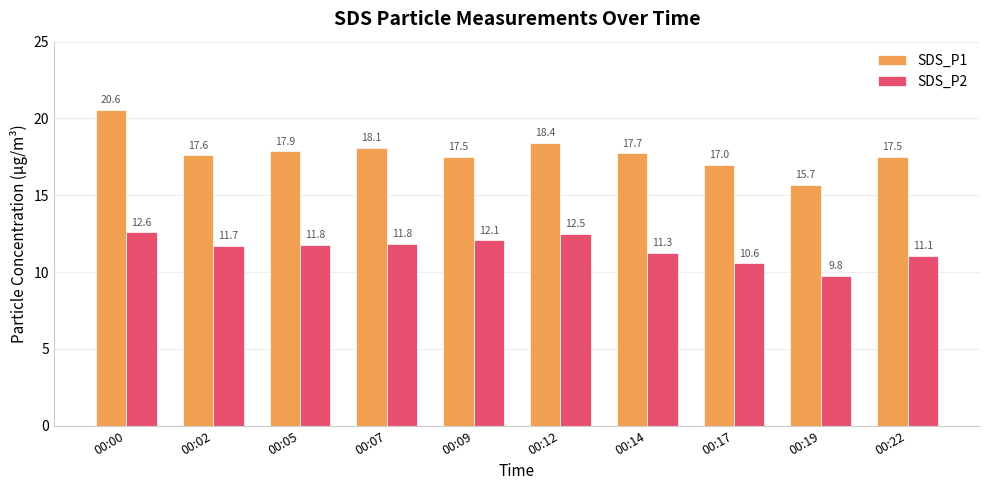

What are all the series names shown in the legend?

SDS_P1, SDS_P2